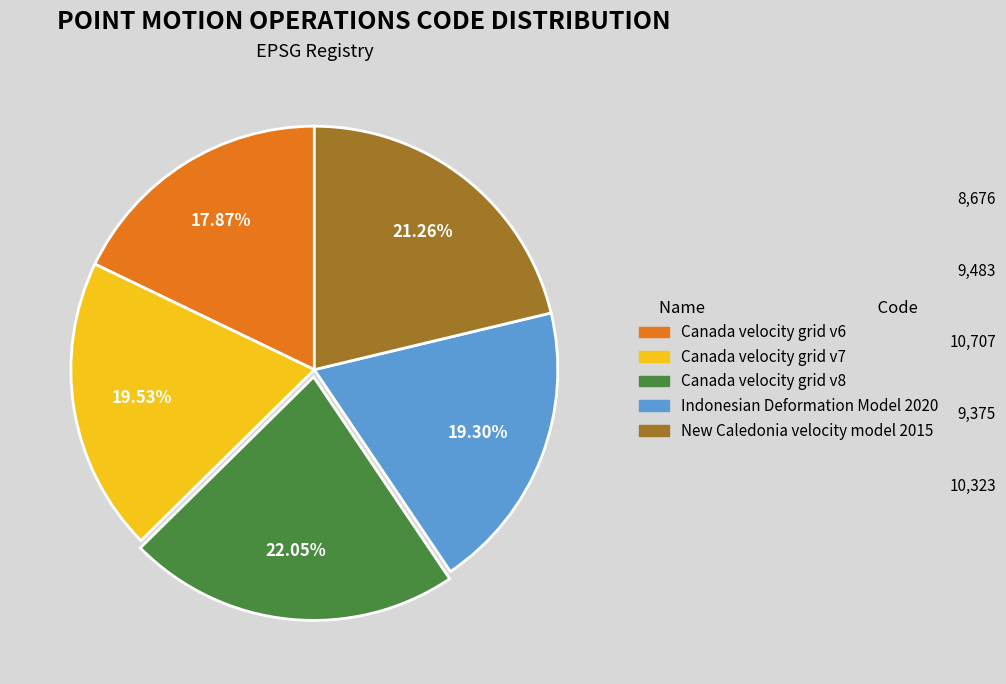

True or false: New Caledonia velocity model 2015 accounts for 13% of the total.

False